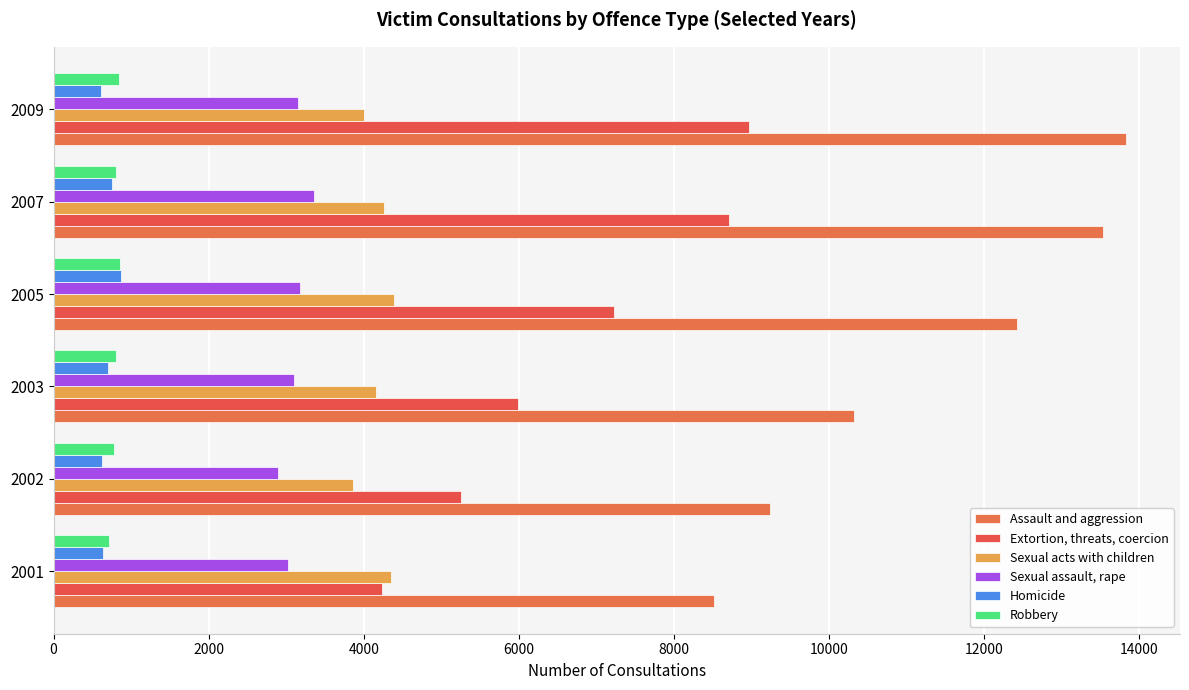

How many data points in Extortion, threats, coercion are less than 7233?

3